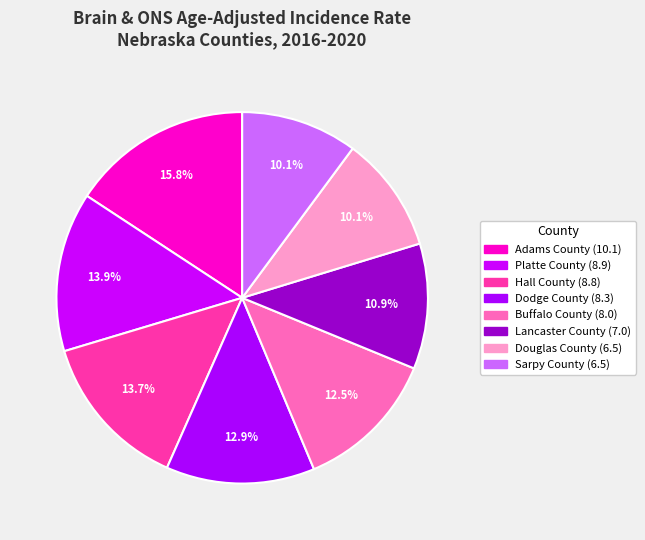

Is it true that Dodge County is 13% of the pie?

True